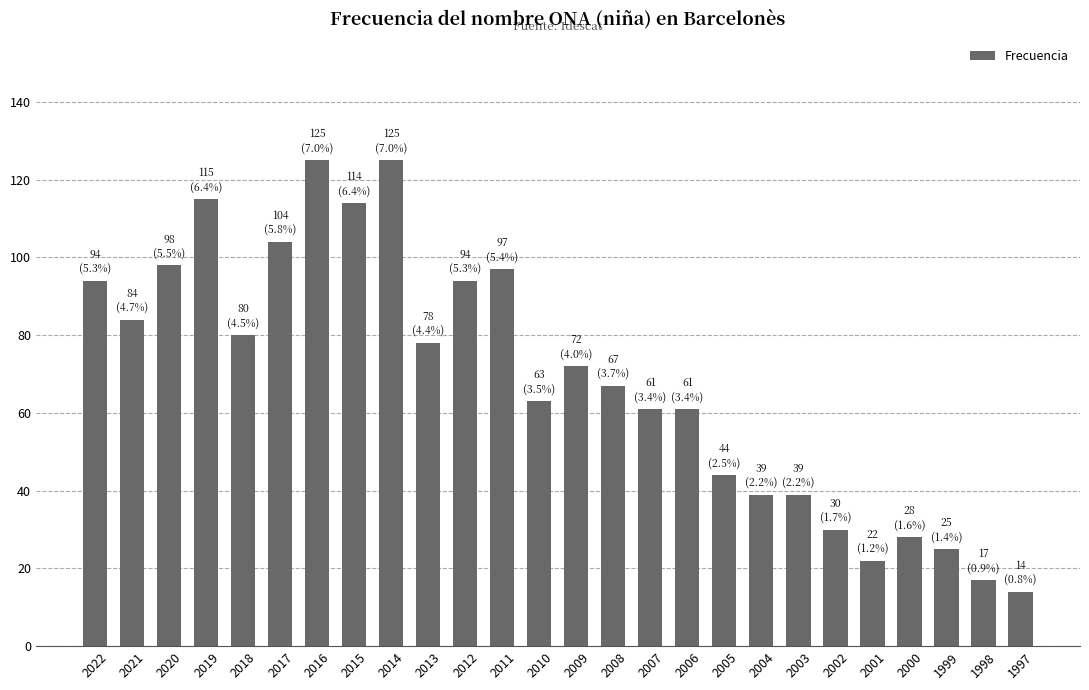

What is the change in value from 2005 to 2003?

-5